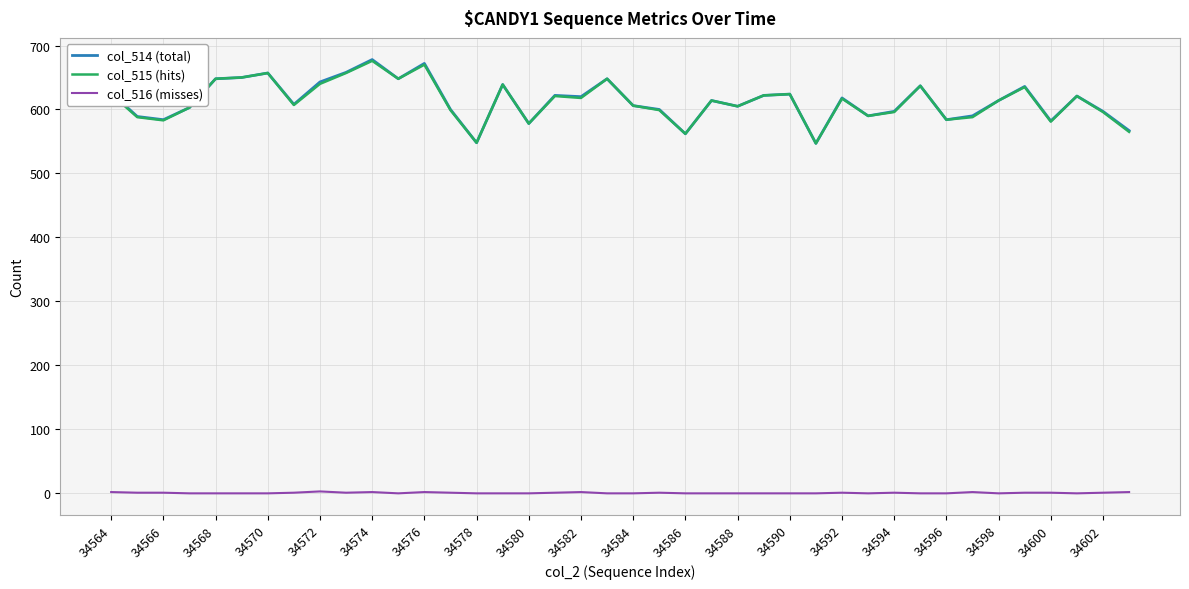

True or false: col_516 (misses) and col_514 (total) intersect in this chart.

False